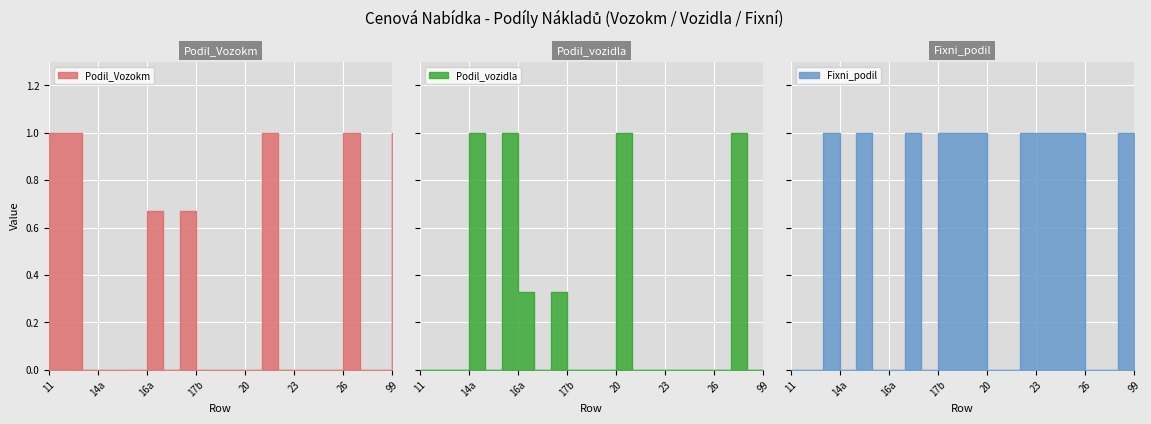

At which category does Fixni_podil reach its first local valley?

14a